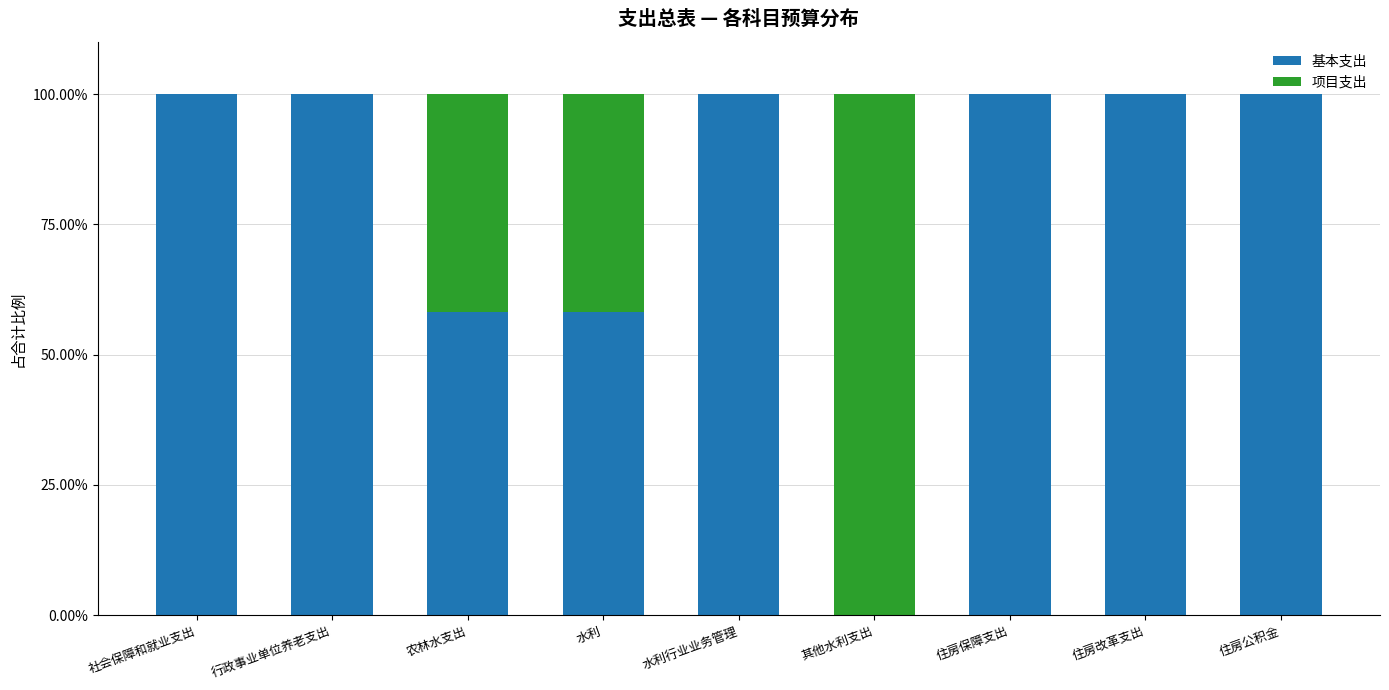

The 基本支出 series shows 162.7 at 住房公积金. True or false?

False